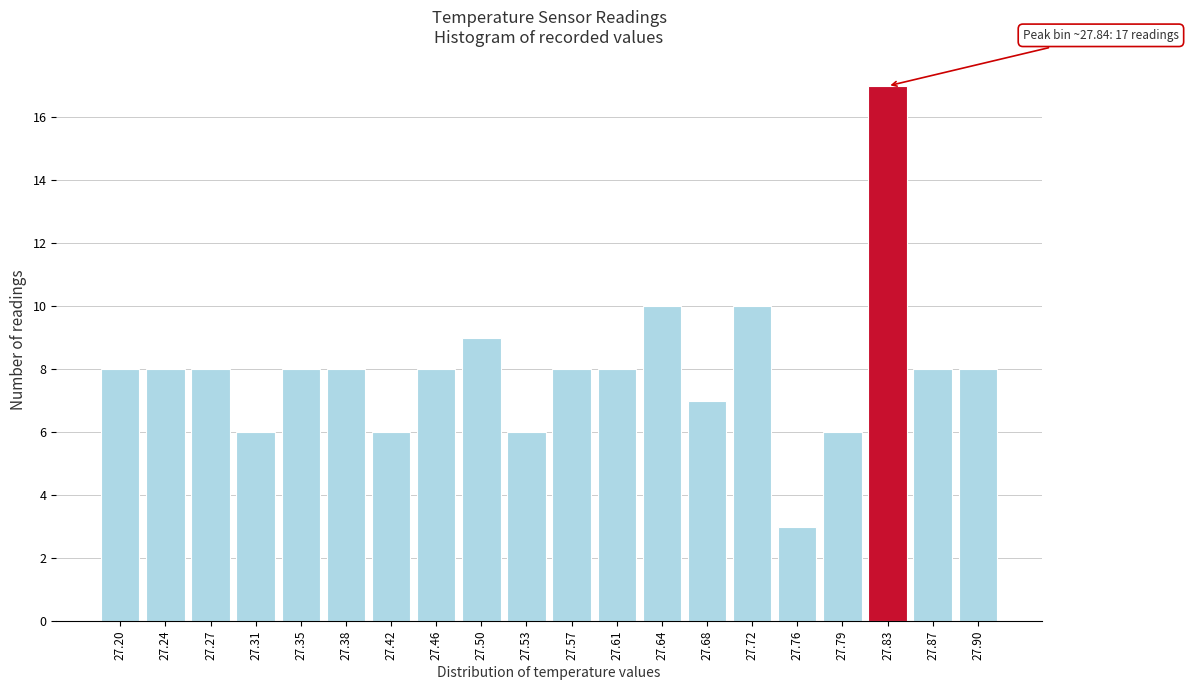

Reading right to left, extract all data points from this chart.

8	8	17	6	3	10	7	10	8	8	6	9	8	6	8	8	6	8	8	8